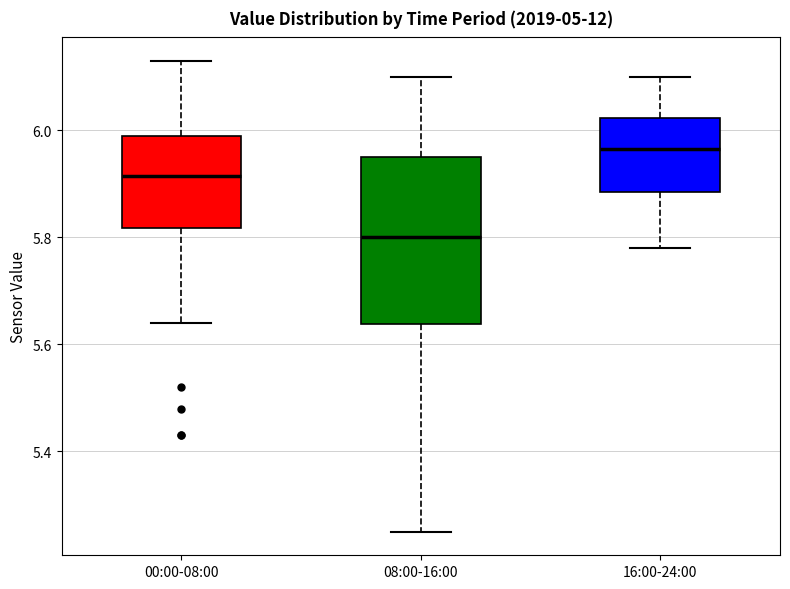

Comparing the boxes themselves (not the whiskers), which one is the tallest?

08:00-16:00